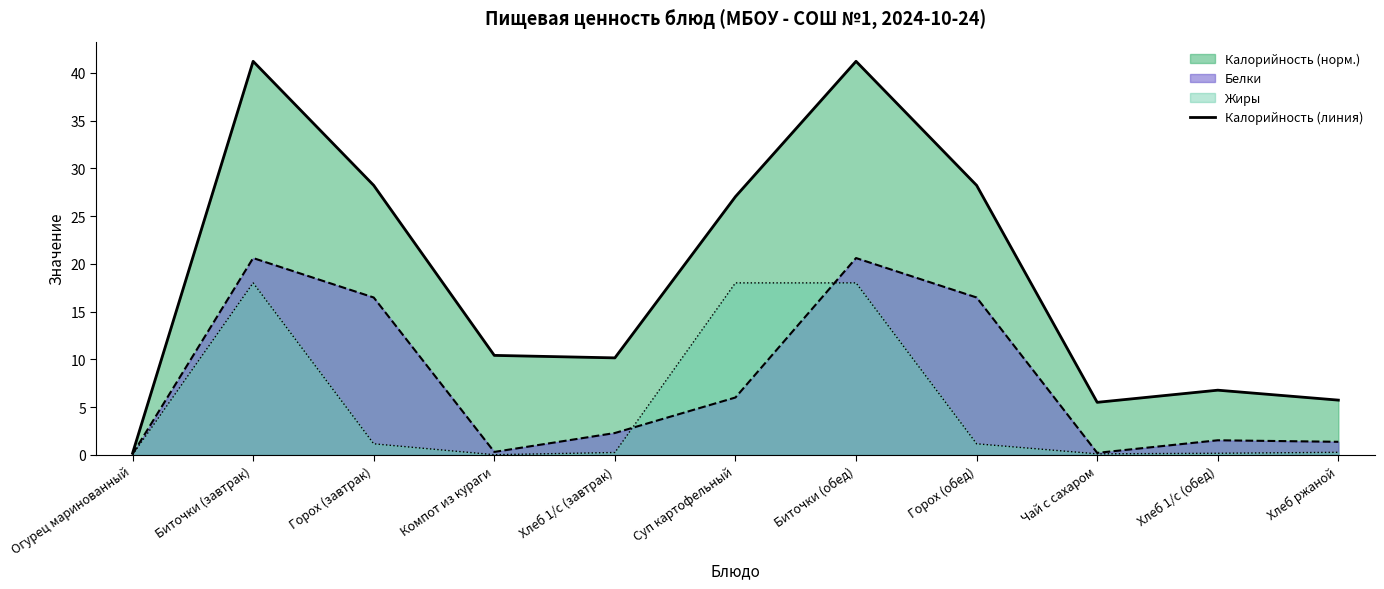

The chart shows a value of 10.4 at Компот из кураги. True or false?

True